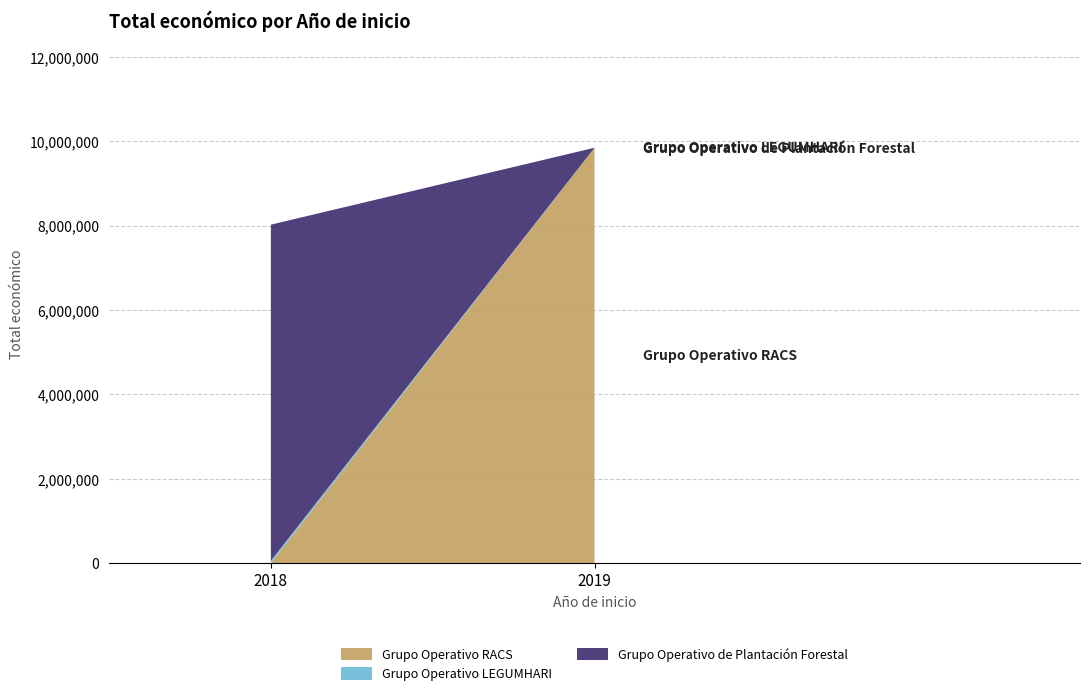

Reading left to right, transcribe all the data shown in this chart.

9847932	57500	7967413